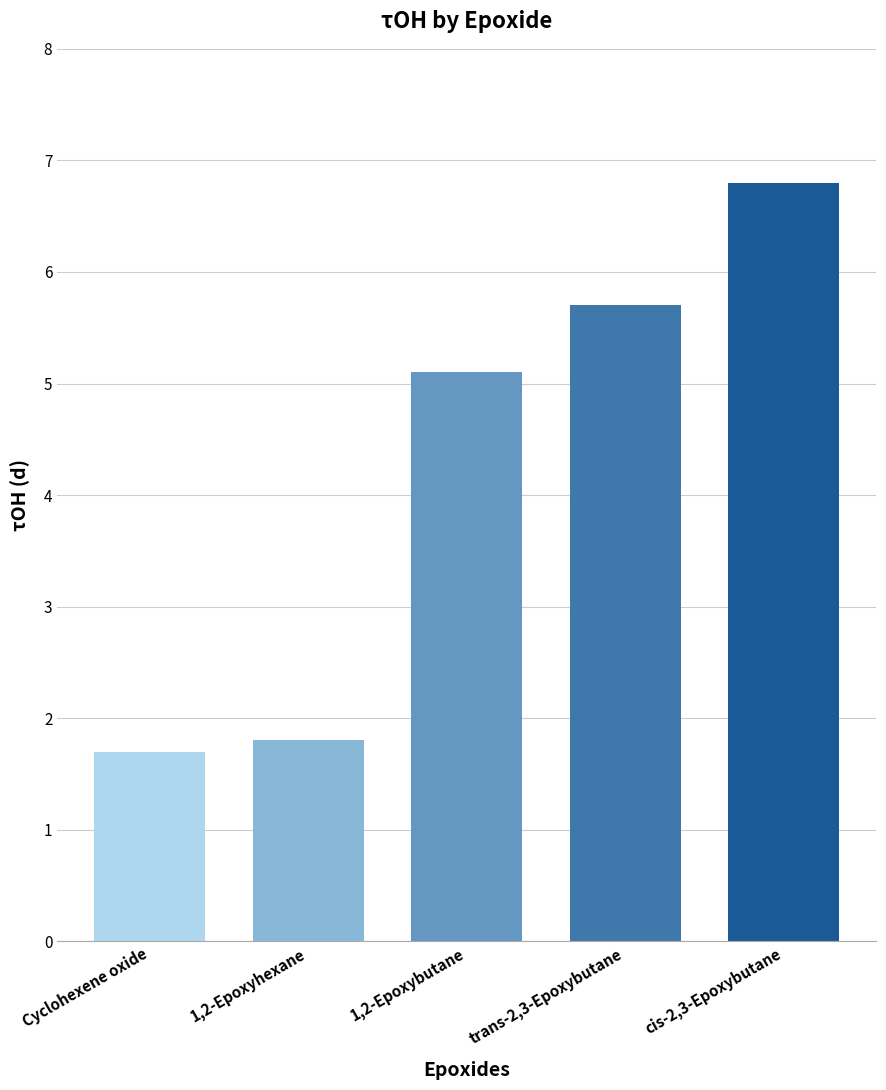

What is the difference between the maximum and minimum values?

5.1